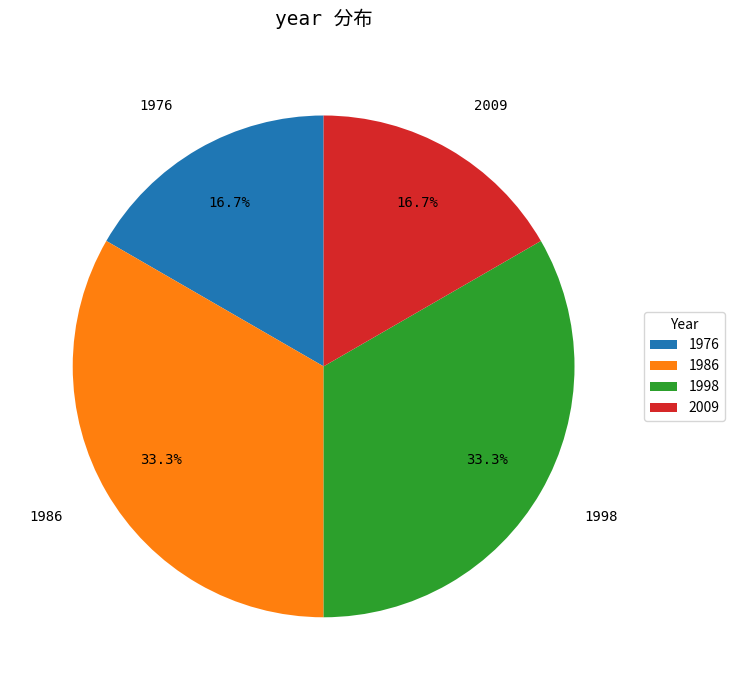

What is the total percentage of 2009 and 1998?

50.0%